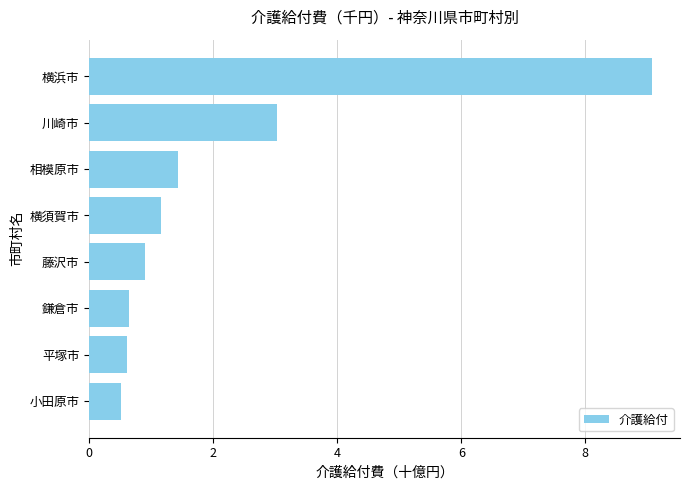

What is the difference between the second highest and second lowest values?

2.4